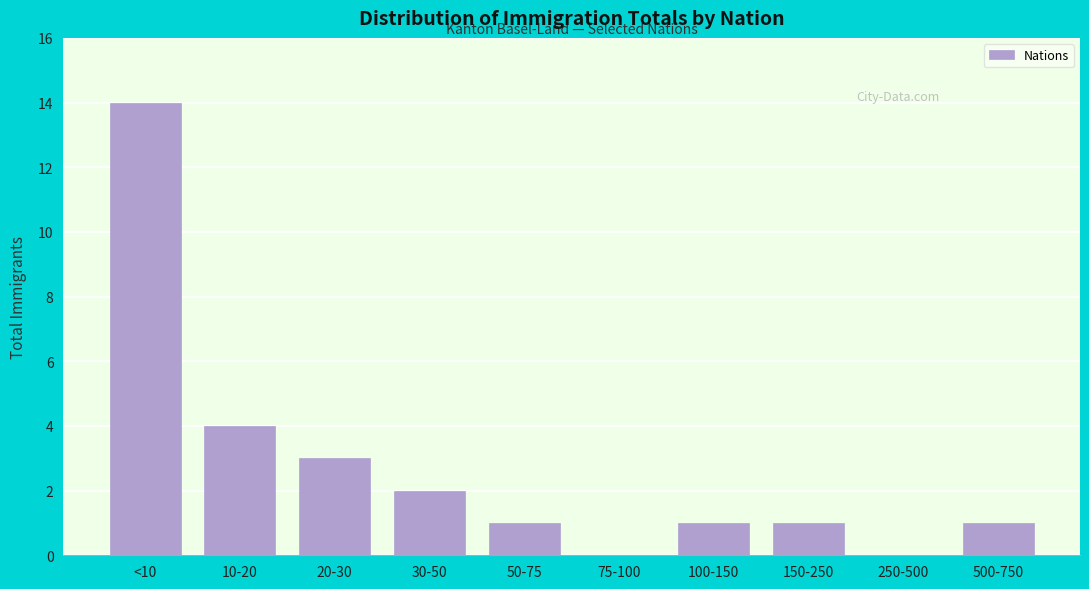

Reading right to left, what are all the values shown in this chart?

500-750=1	250-500=0	150-250=1	100-150=1	75-100=0	50-75=1	30-50=2	20-30=3	10-20=4	<10=14